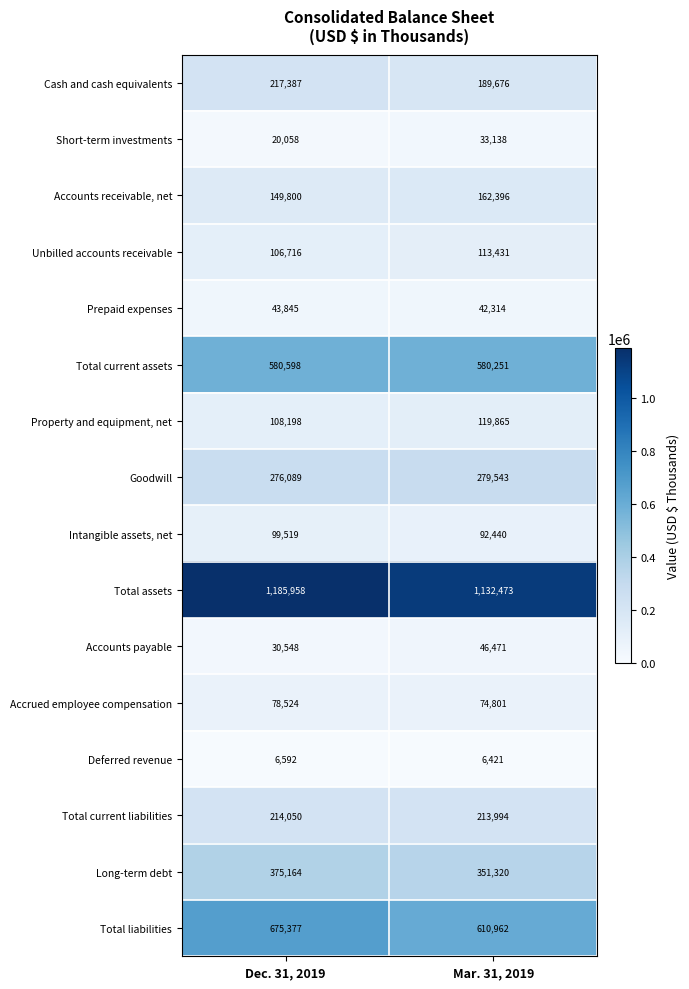

Which label corresponds to the largest value in the chart?

Dec. 31, 2019